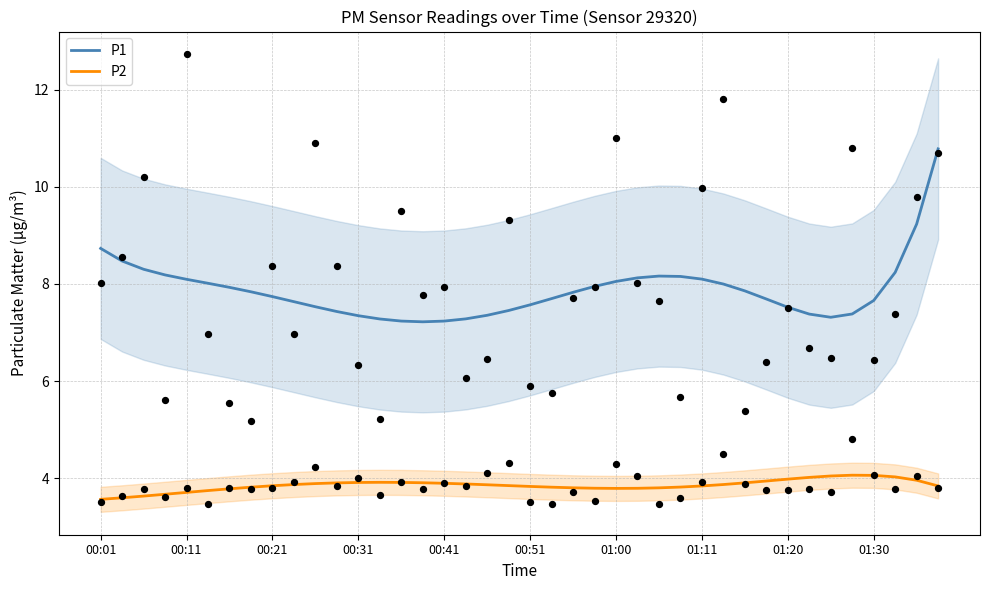

Which series has the largest total across all categories?

P1